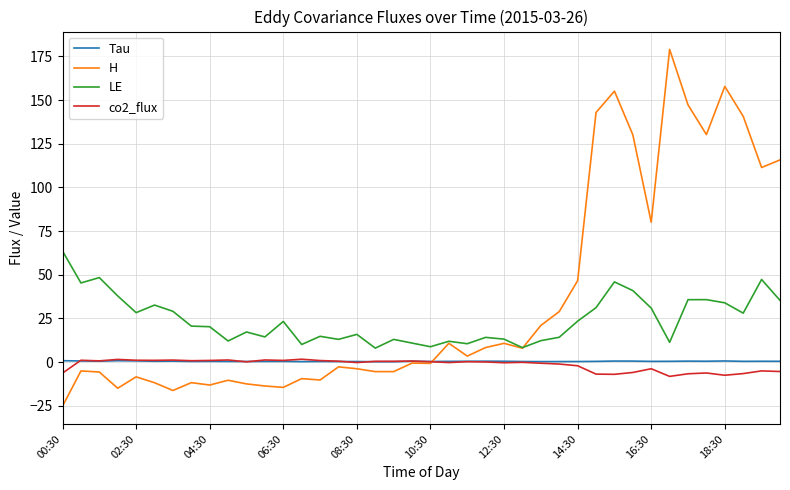

Which series has the largest total across all categories?

H